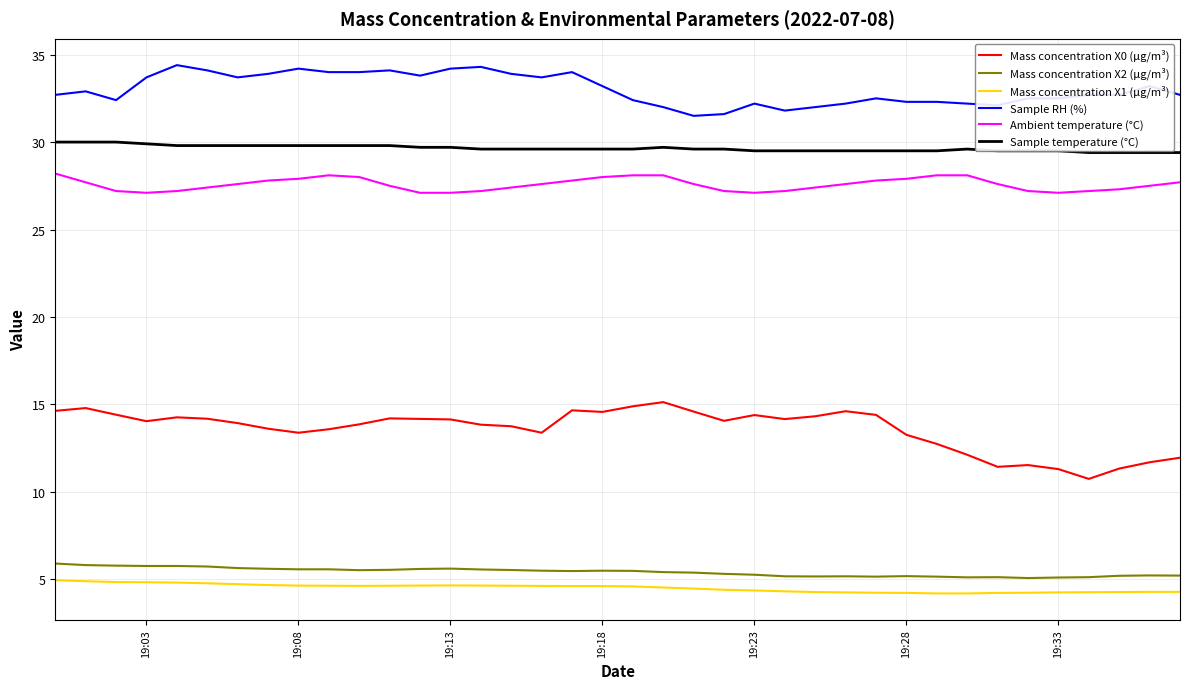

Which series has the largest total across all categories?

Sample RH (%)